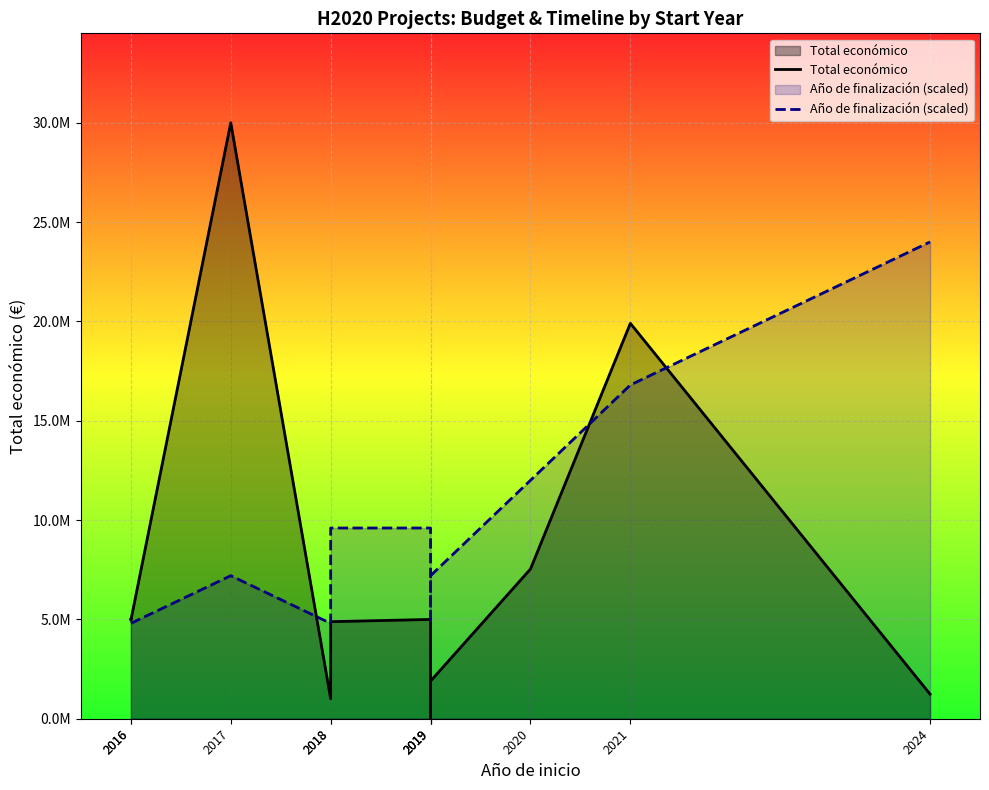

At which label is Total económico closest to 15024764?

2021